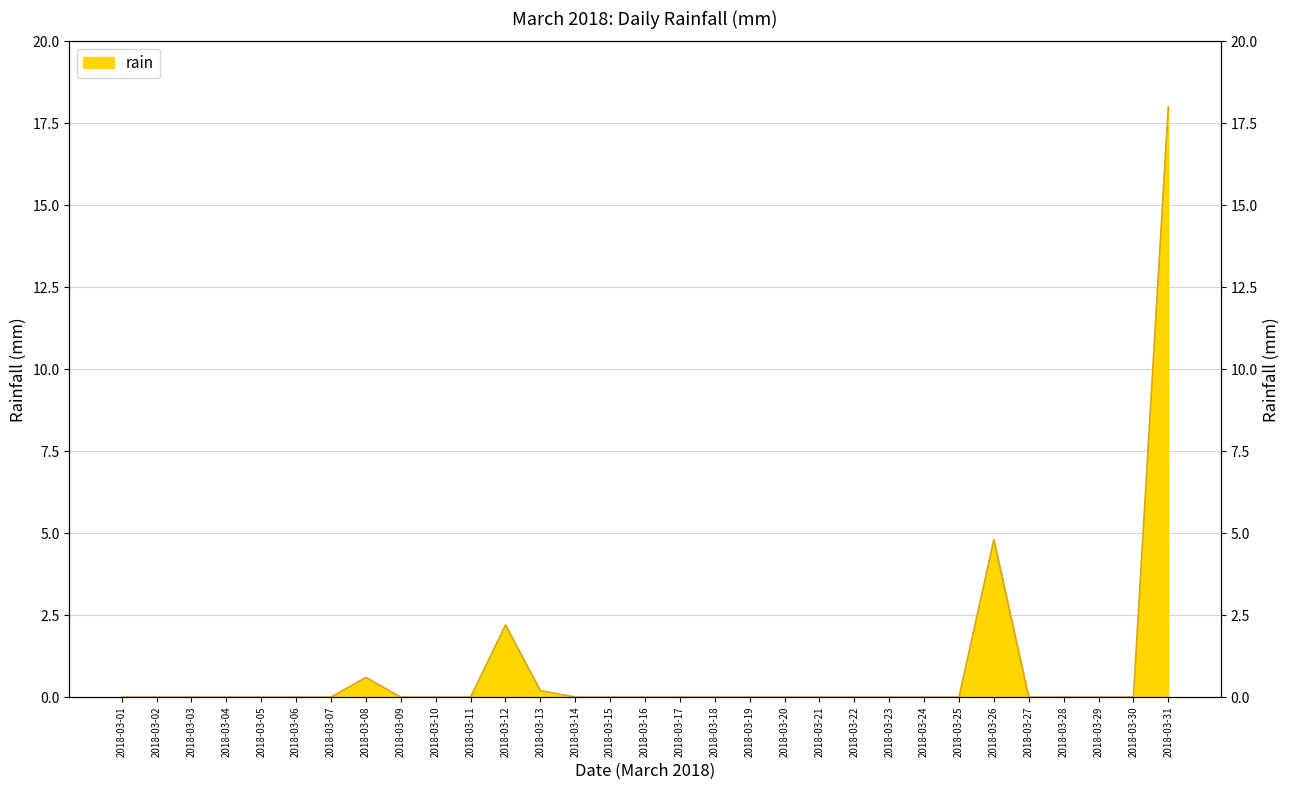

The chart shows a value of 10.9 at 2018-03-07. True or false?

False